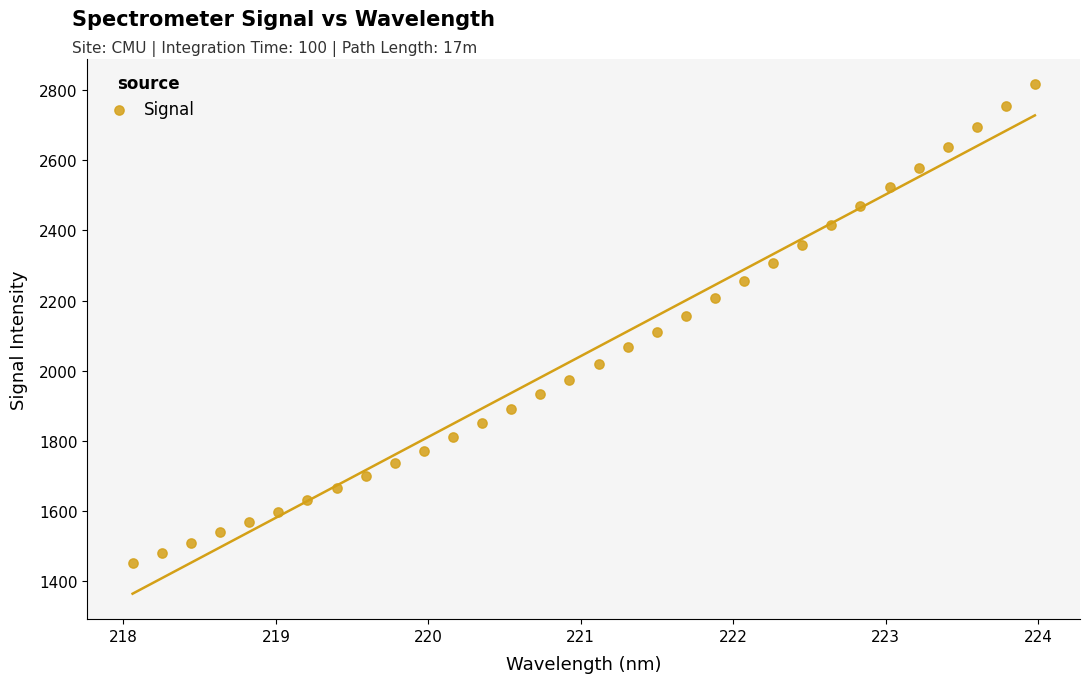

What is the range of X values (max minus min)?

5.9